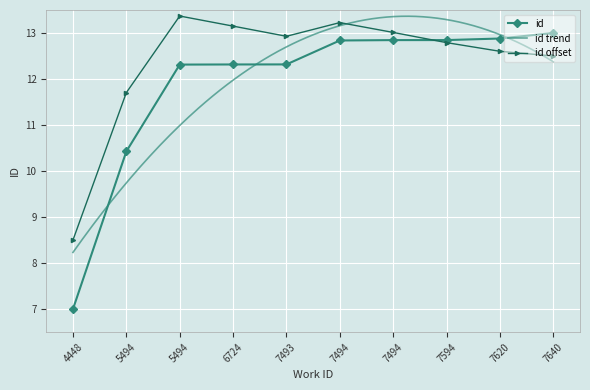

How many values are below 12?

2